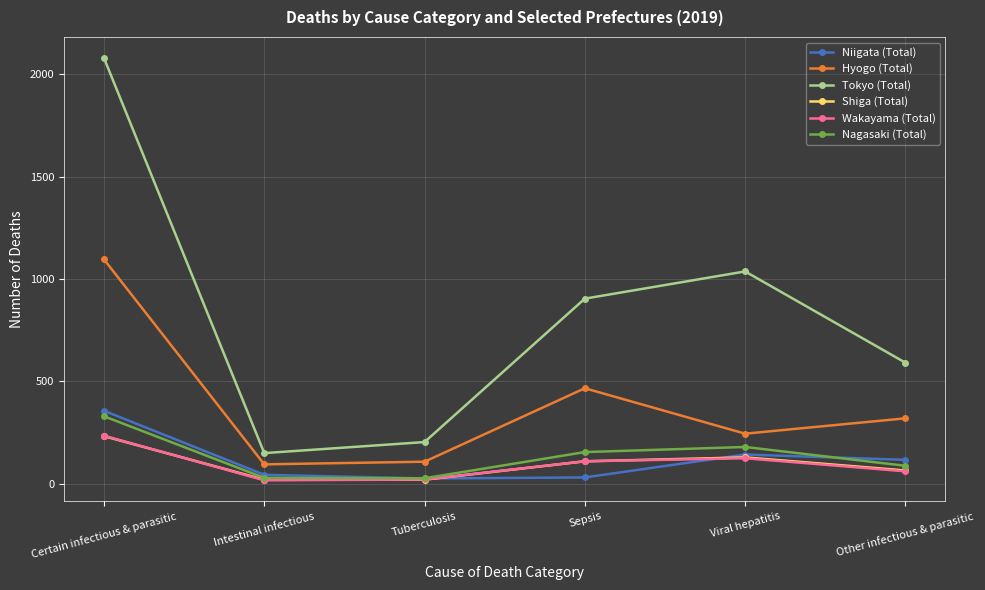

What is the maximum value for Nagasaki (Total)?

329